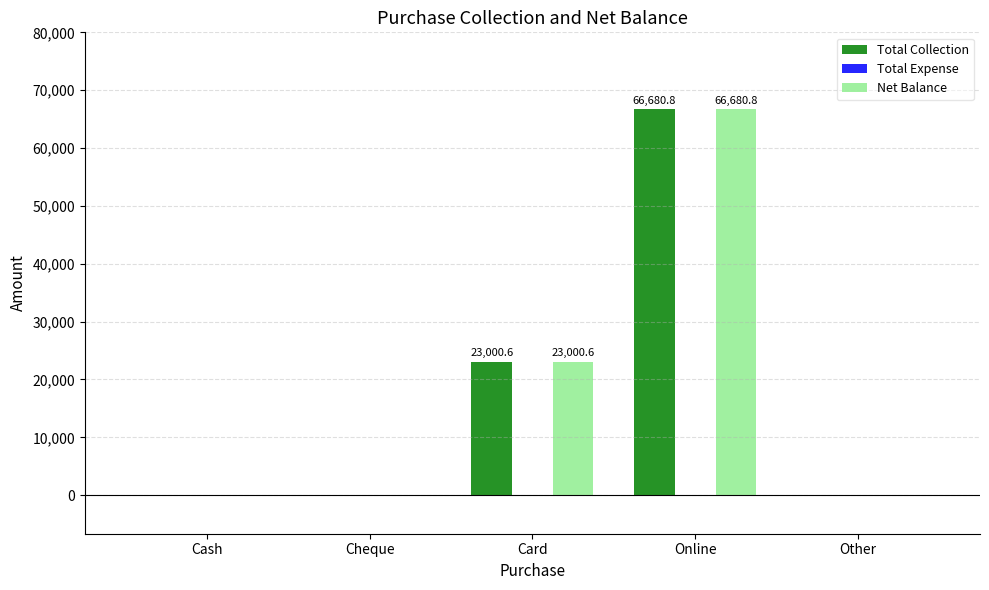

What is the sum of all Net Balance values?

89681.4